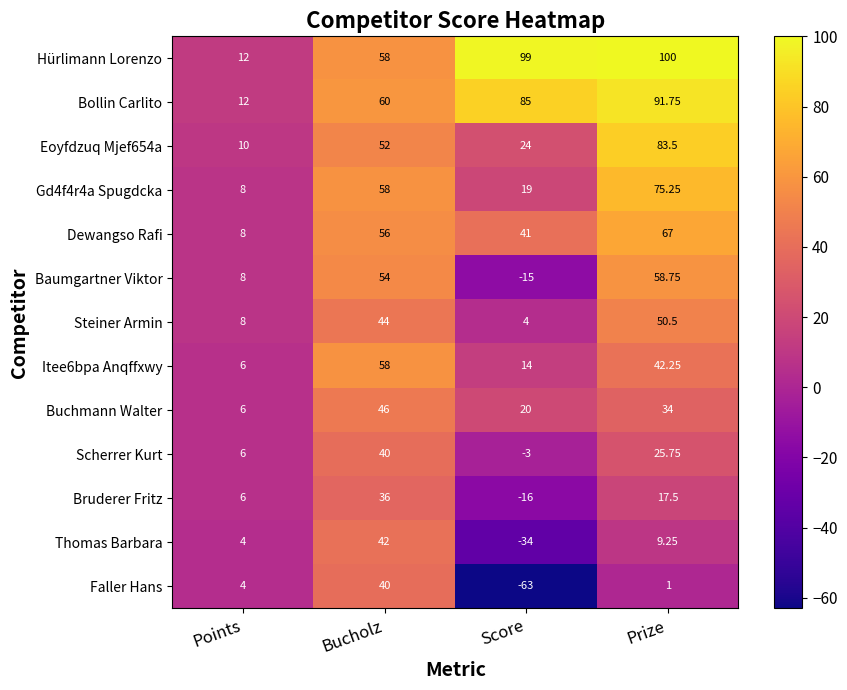

Which series has the largest range (max minus min)?

Faller Hans